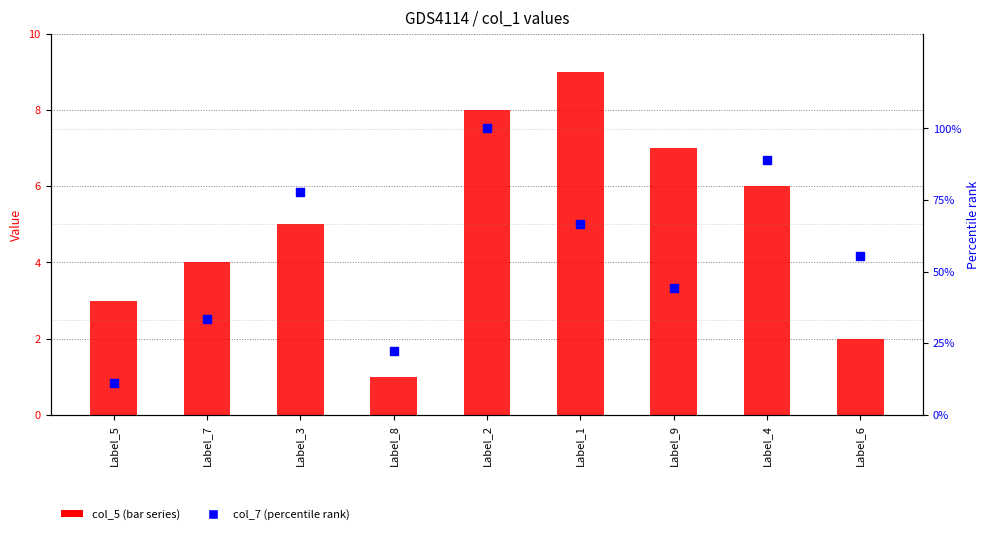

What are all the series names shown in the legend?

col_5 (bar series), col_7 (percentile)